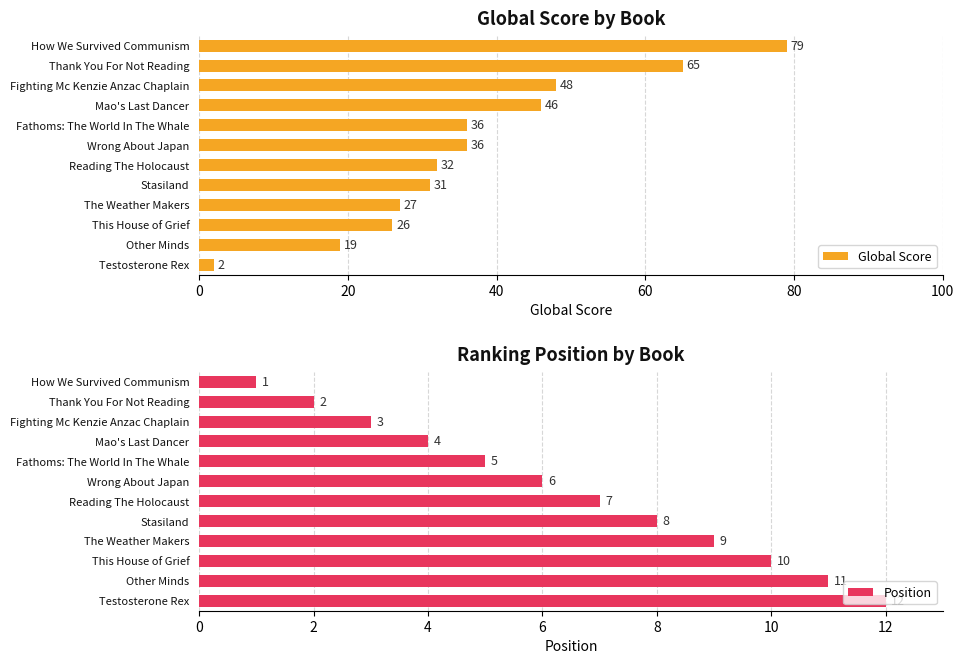

What is the difference between the maximum and minimum values in the Position series?

11